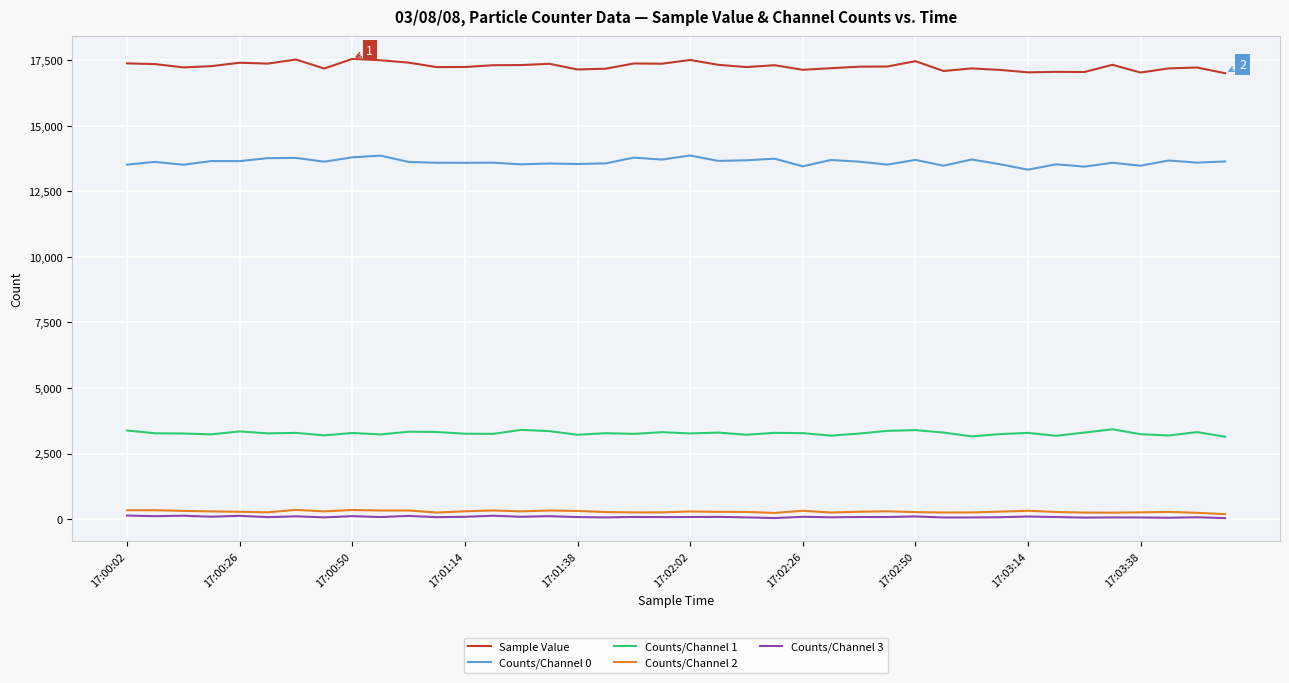

True or false: Counts/Channel 1 and Sample Value cross at least once.

False